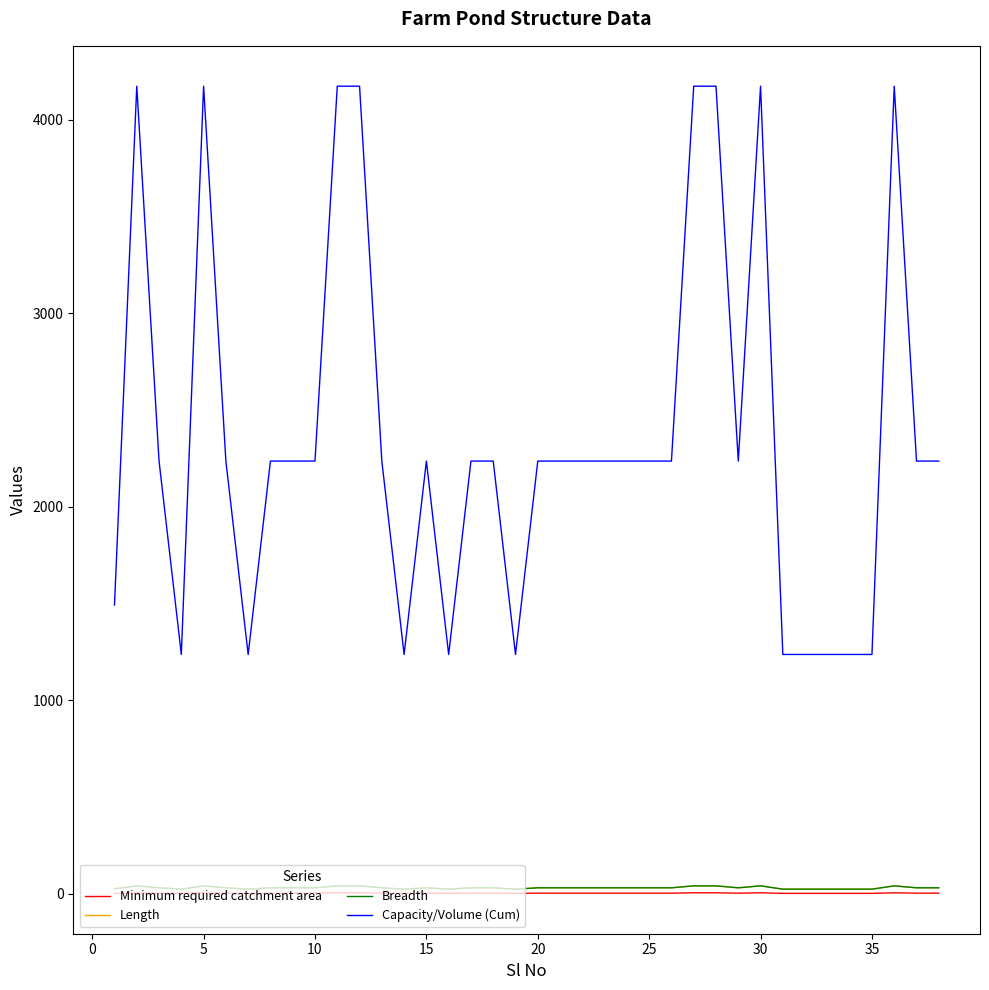

Count the Length values in the range 23 to 30.

30